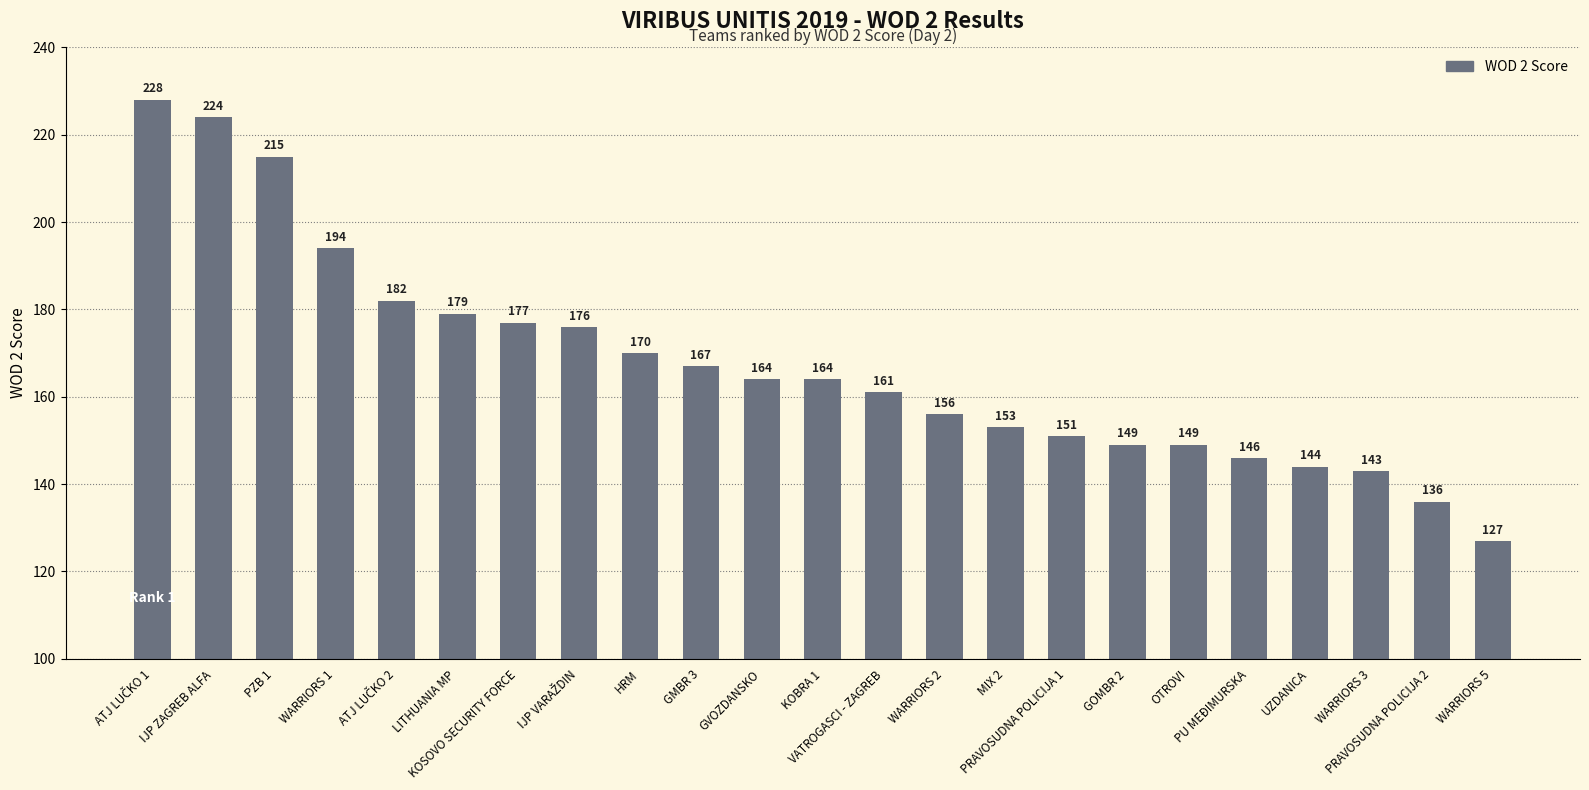

What is the average value?

168